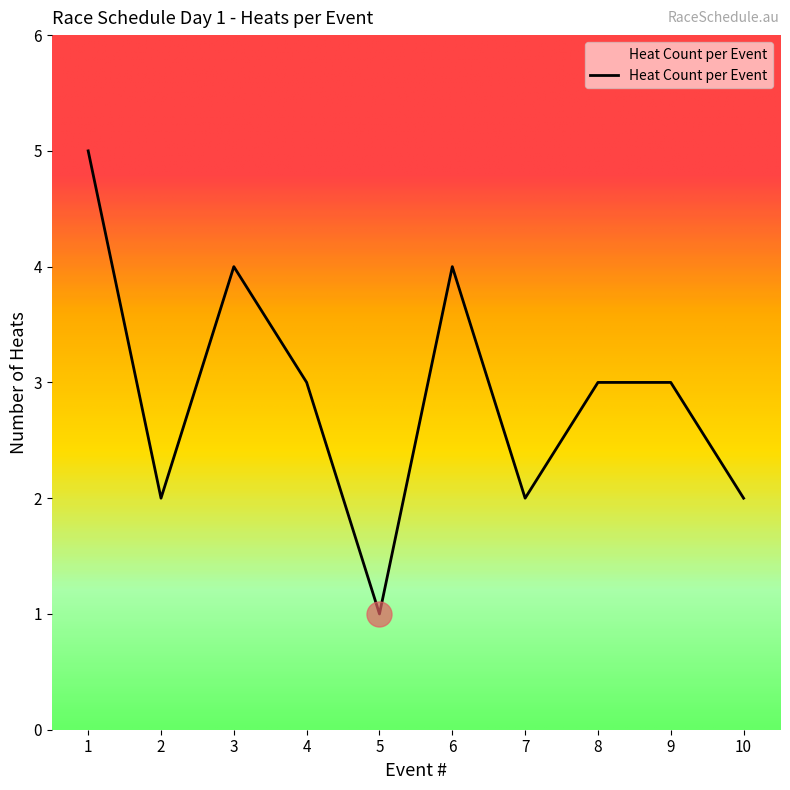

What is the difference between the values at 4 and 6?

1